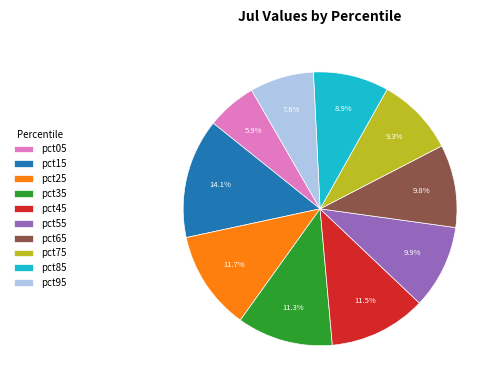

What percentage is the pct15 slice, to the nearest percent?

14%